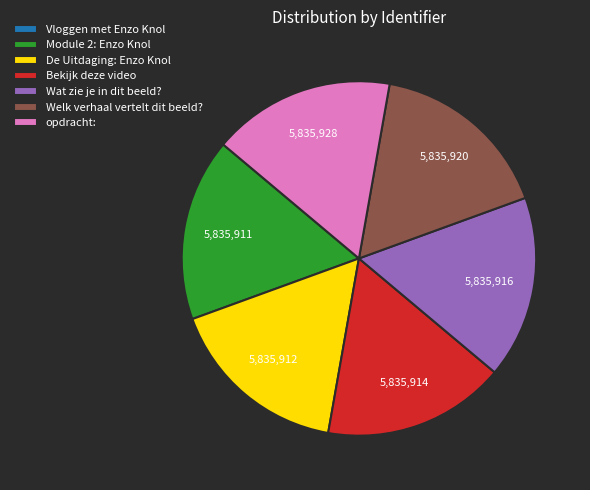

What is the ratio of the value at Wat zie je in dit beeld? to the value at opdracht:?

1.0